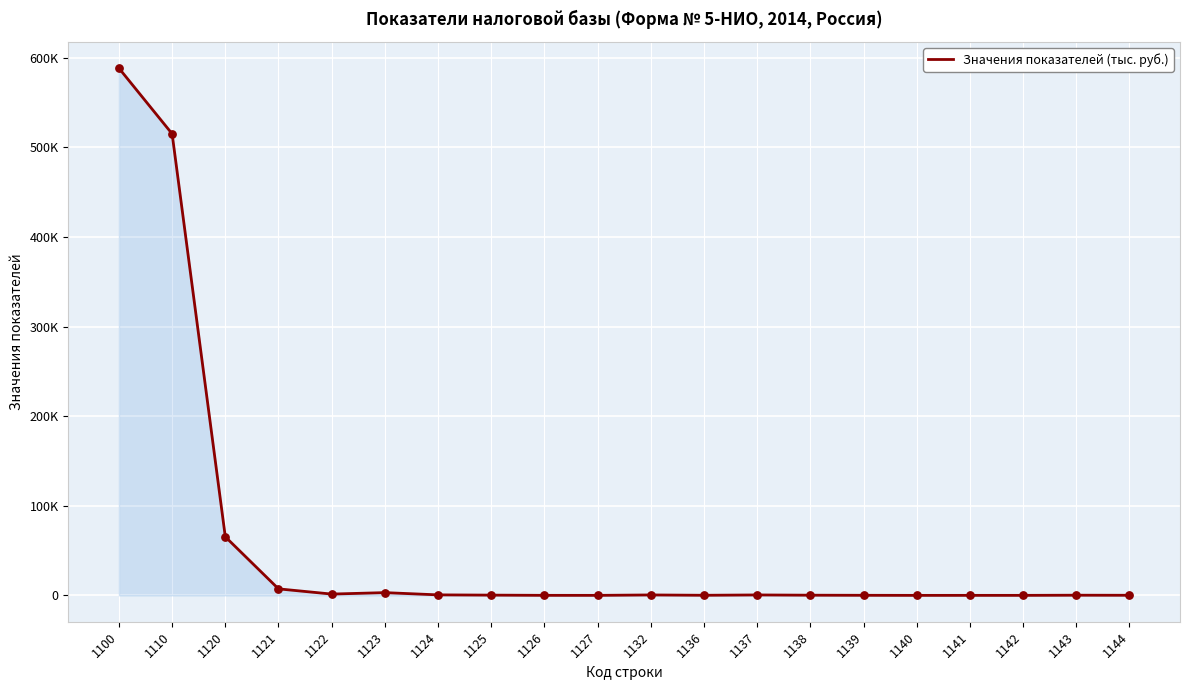

Between 1141 and 1144, which is larger?

1144